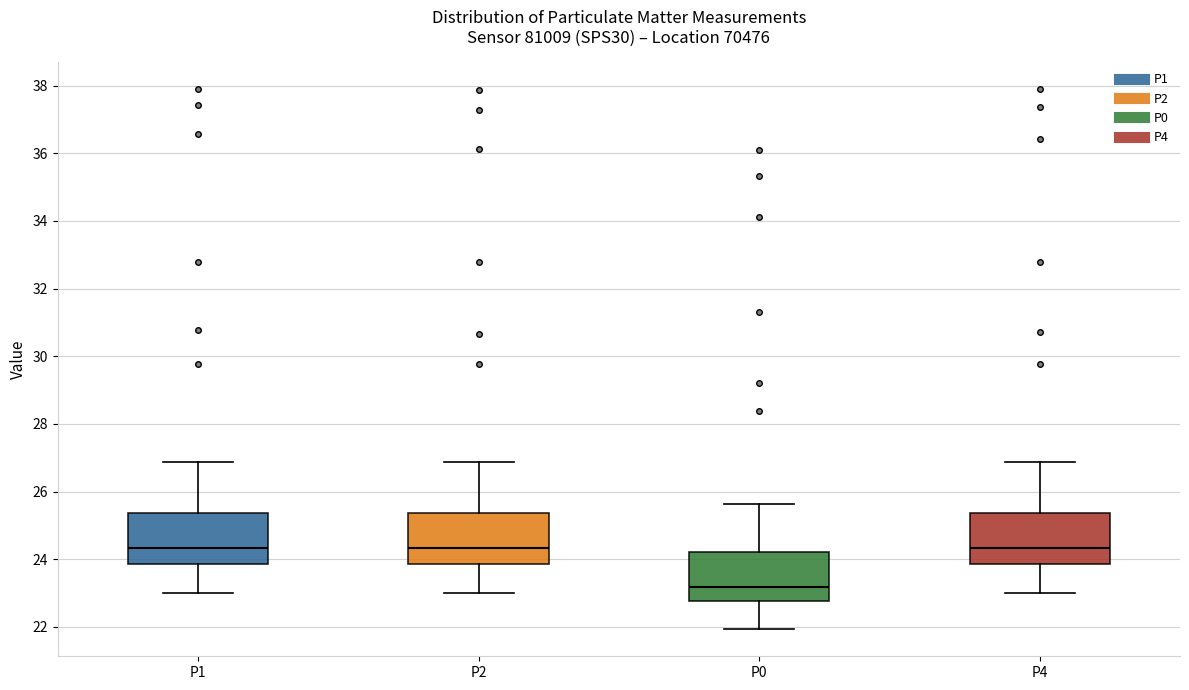

Reading left to right, transcribe this box plot: for each box, give where its median line is, the range the box spans, and where its two whiskers end, as read against the y-axis. The values are not printed on the chart, so give them approximately, as read against the axis.

P1: median 24.4, box 23.8 to 25.4, whiskers 23.0 to 26.8
P2: median 24.4, box 23.8 to 25.4, whiskers 23.0 to 26.8
P0: median 23.2, box 22.8 to 24.2, whiskers 22.0 to 25.6
P4: median 24.4, box 23.8 to 25.4, whiskers 23.0 to 26.8